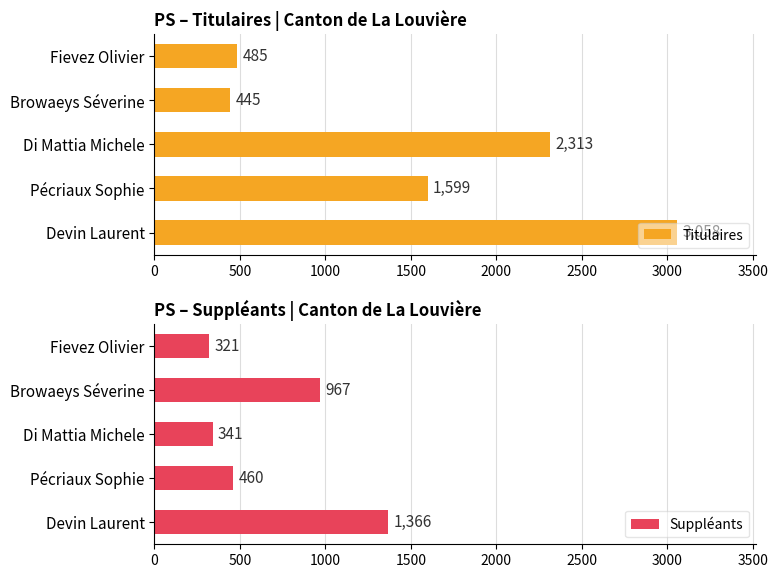

The Titulaires series shows 445 at Browaeys Séverine. True or false?

True